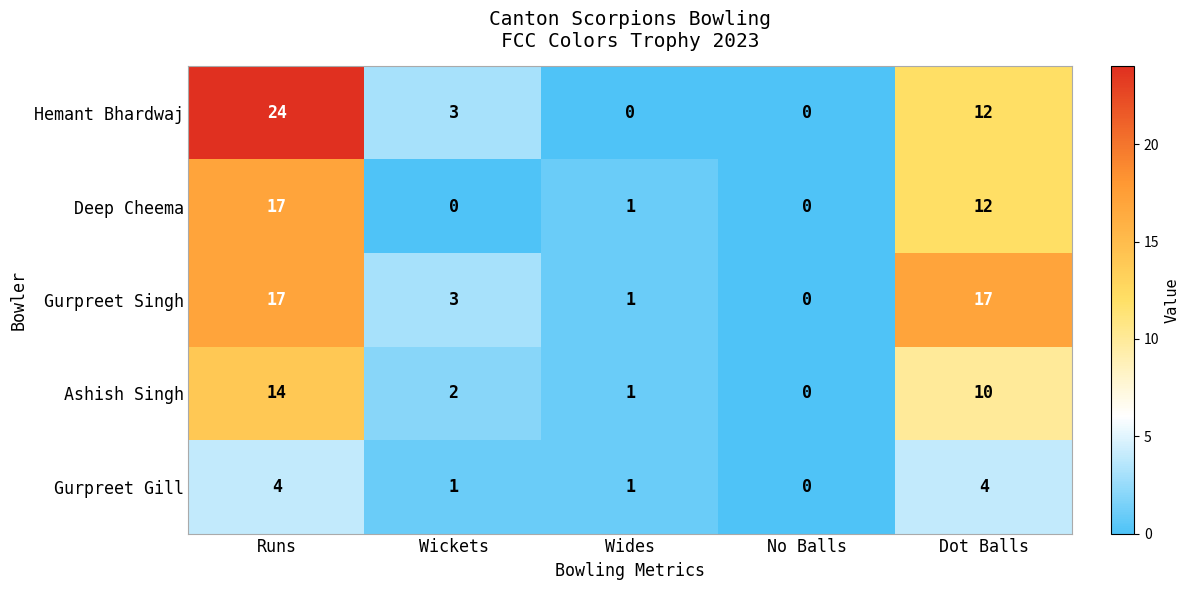

How many categories are shown in the chart?

5